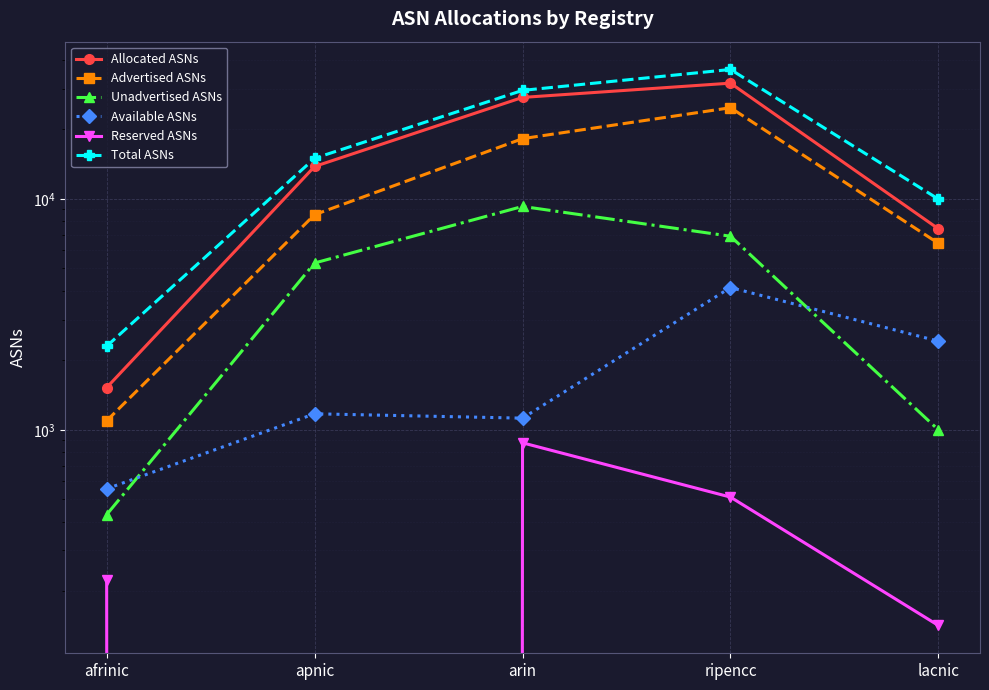

What is the difference between the second highest and minimum values in the Reserved ASNs series?

511